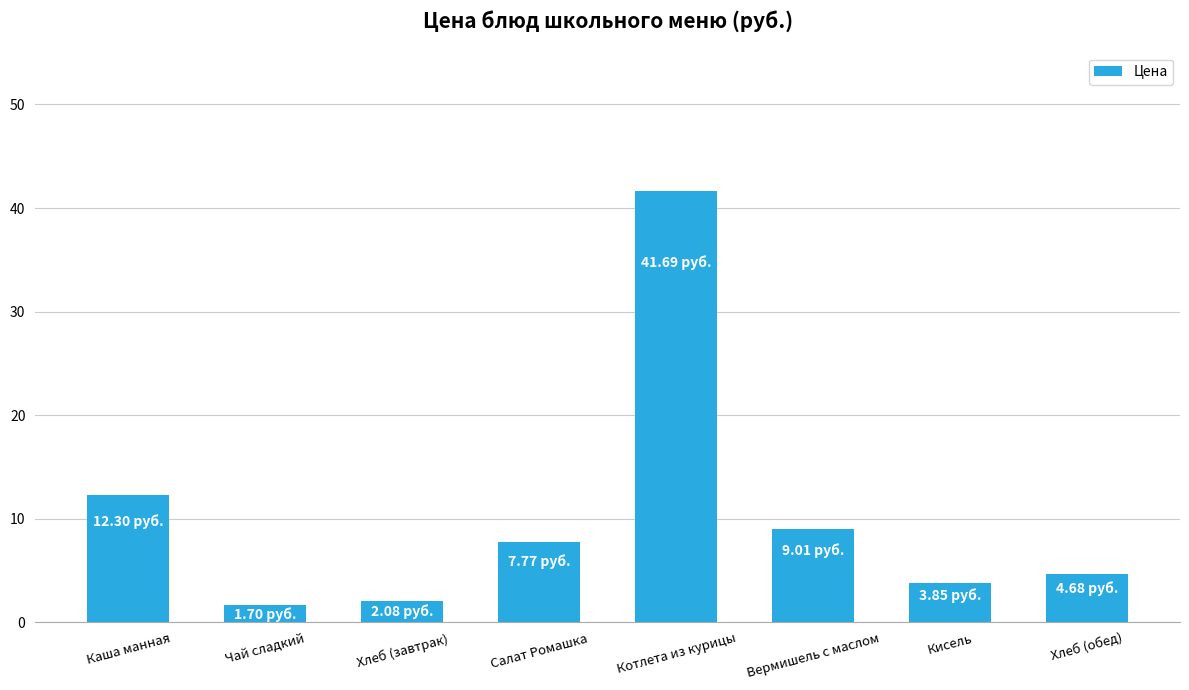

At which category does the chart reach its peak across all series?

Котлета из курицы